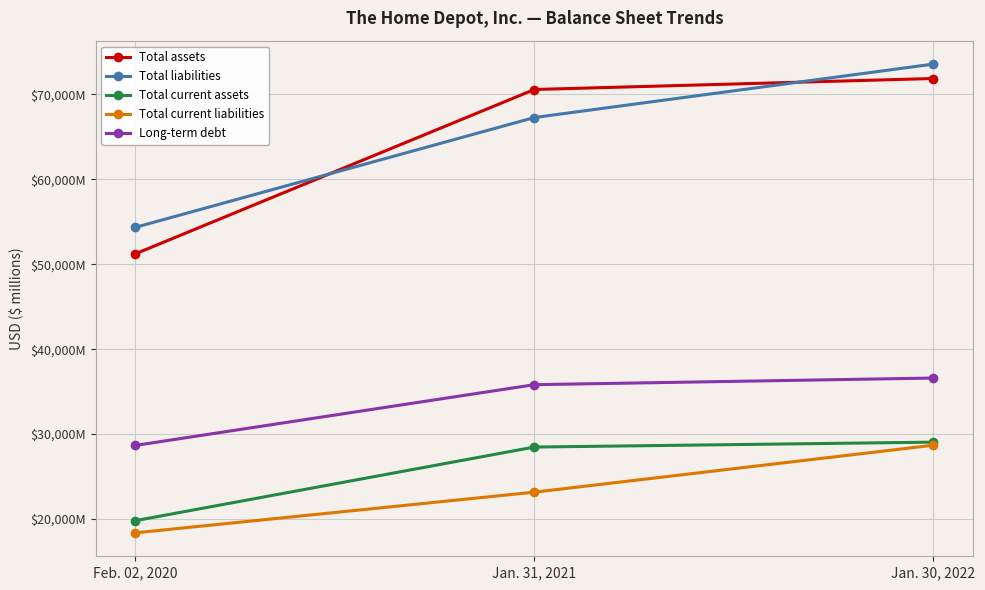

Where does the Total liabilities series first go above 67282?

Jan. 30, 2022